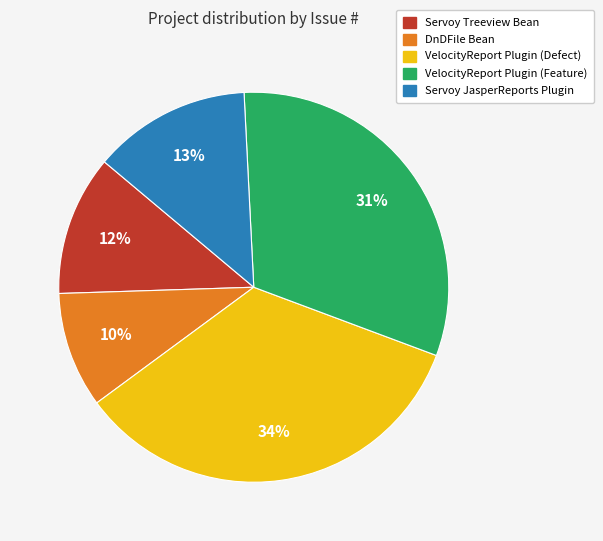

Does any single category account for the majority?

No